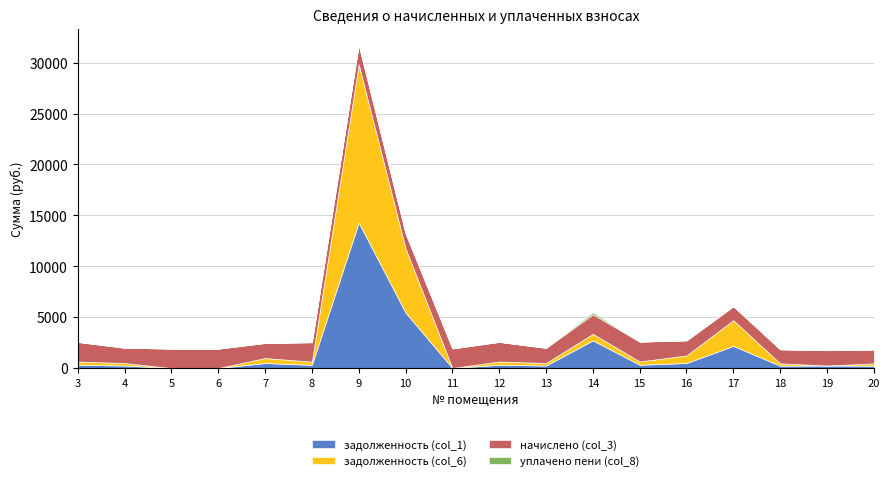

Does the chart have visible grid lines?

Yes